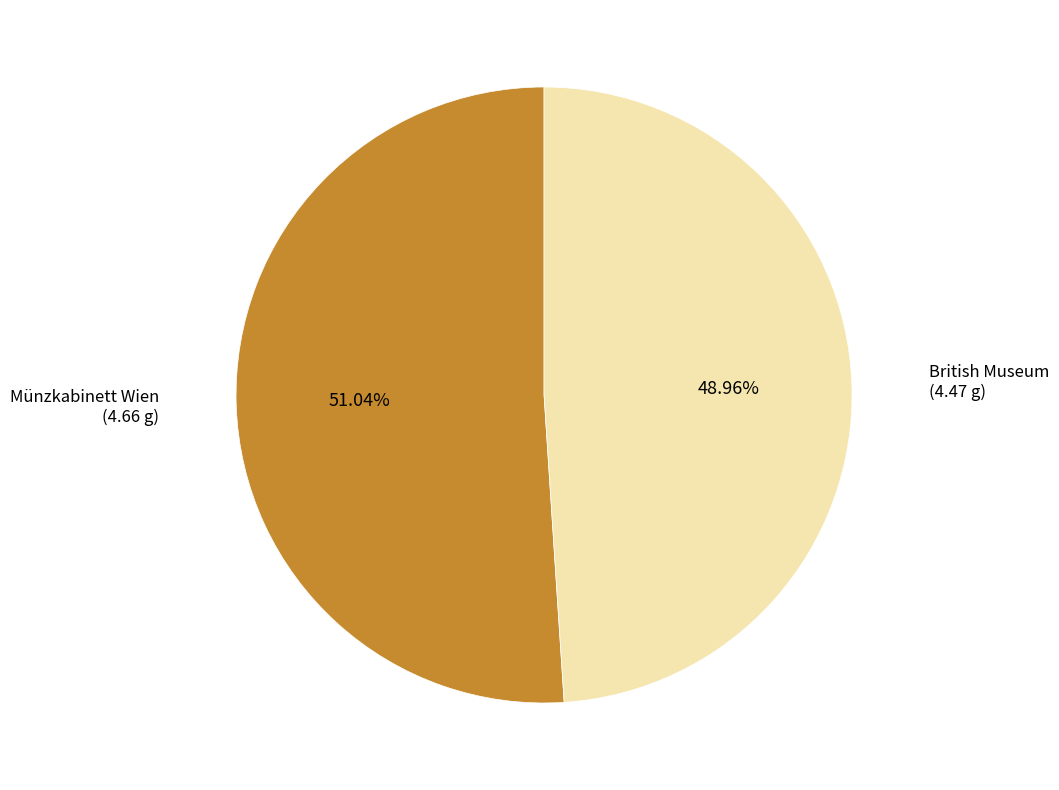

Is it true that Münzkabinett Wien is 51% of the pie?

True